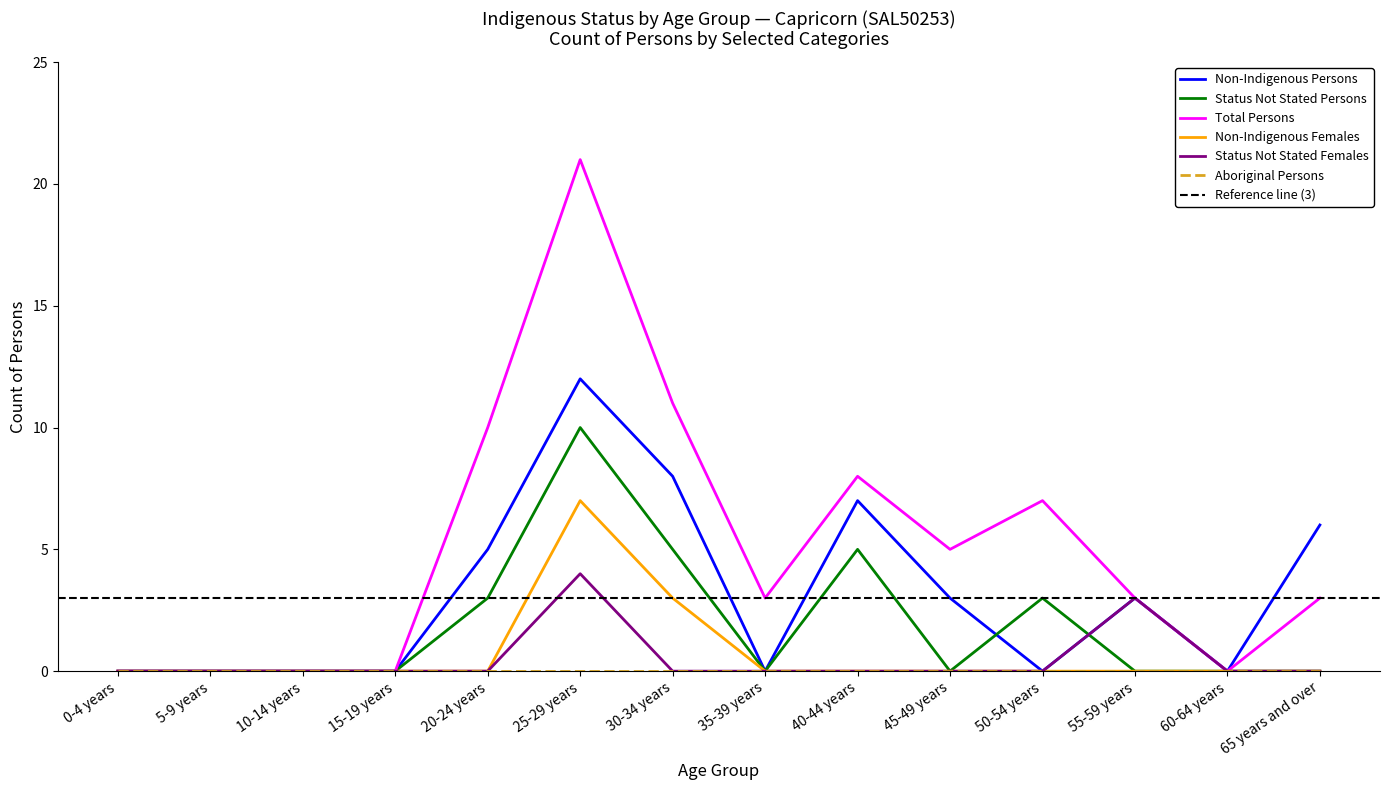

Is it true that Total Persons equals 0 at 15-19 years?

True